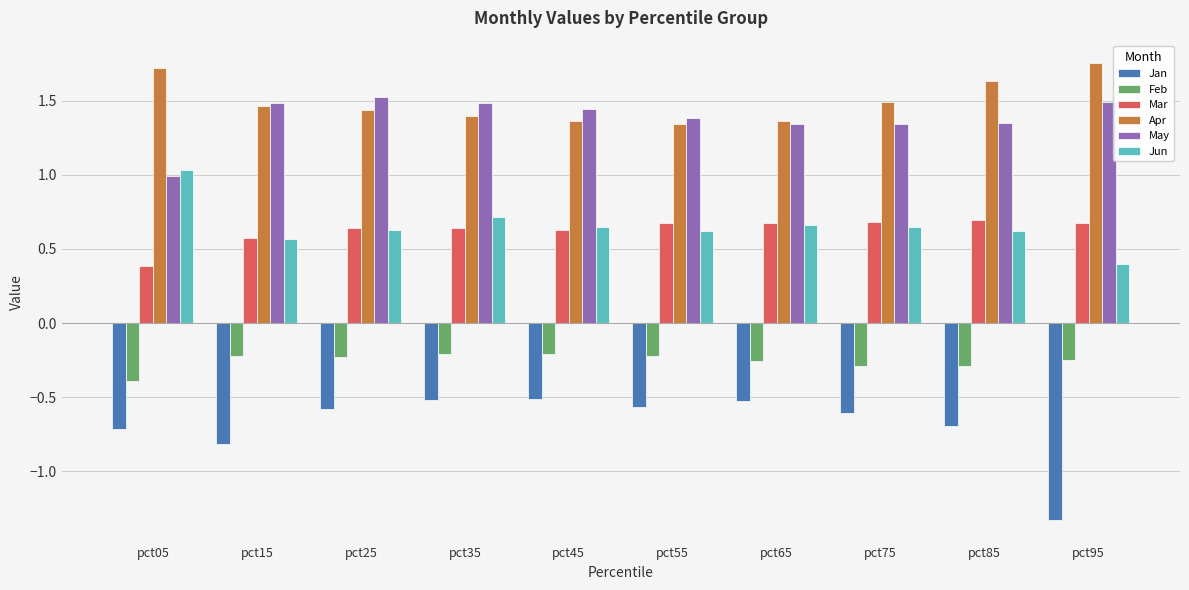

What is the minimum value for Feb?

-0.4